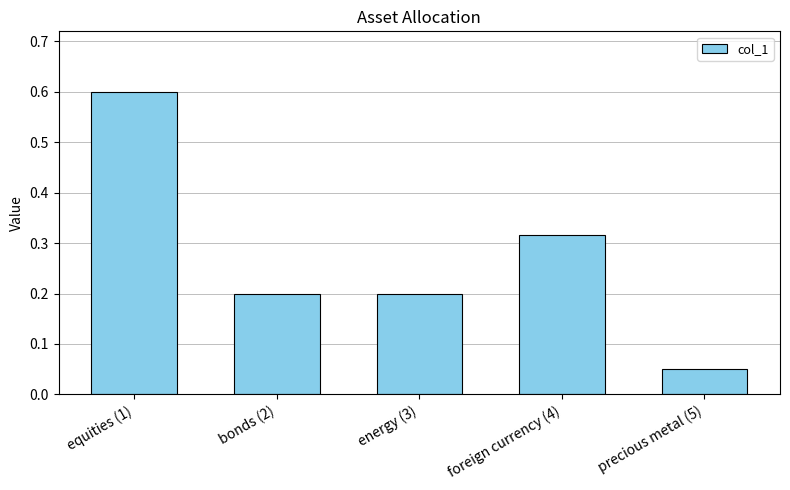

True or false: the data shows 0.3 at energy (3).

False